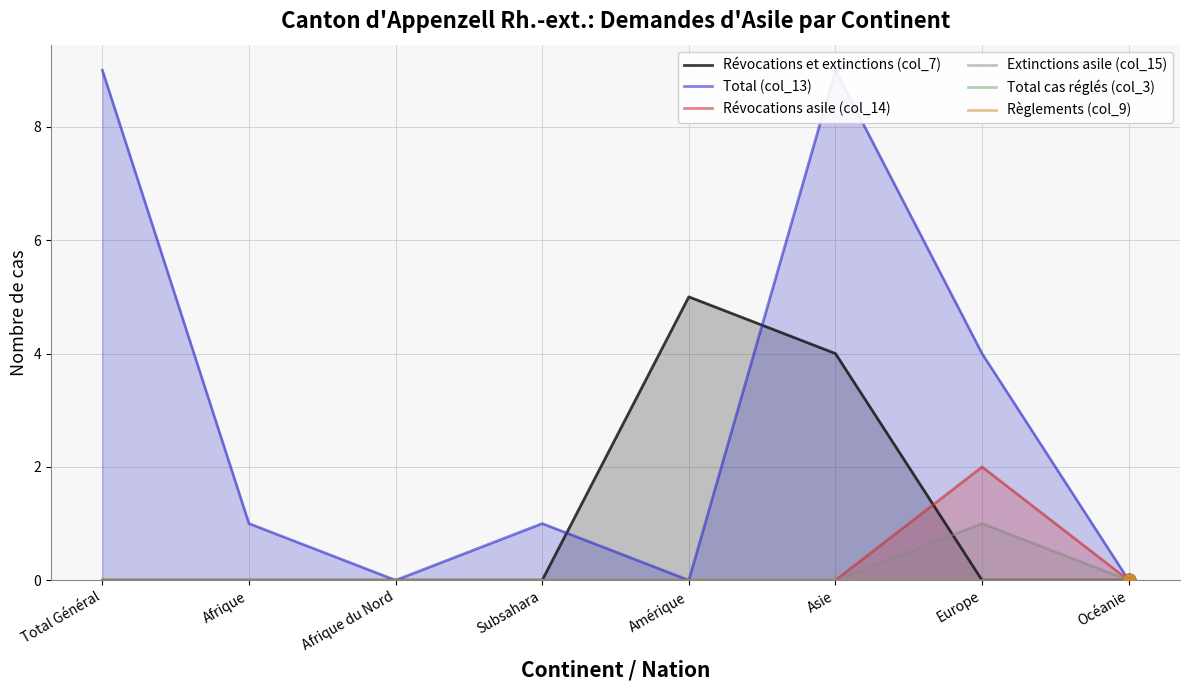

Is the value of Révocations et extinctions (col_7) at Afrique greater than the value of Total (col_13) at Océanie?

No